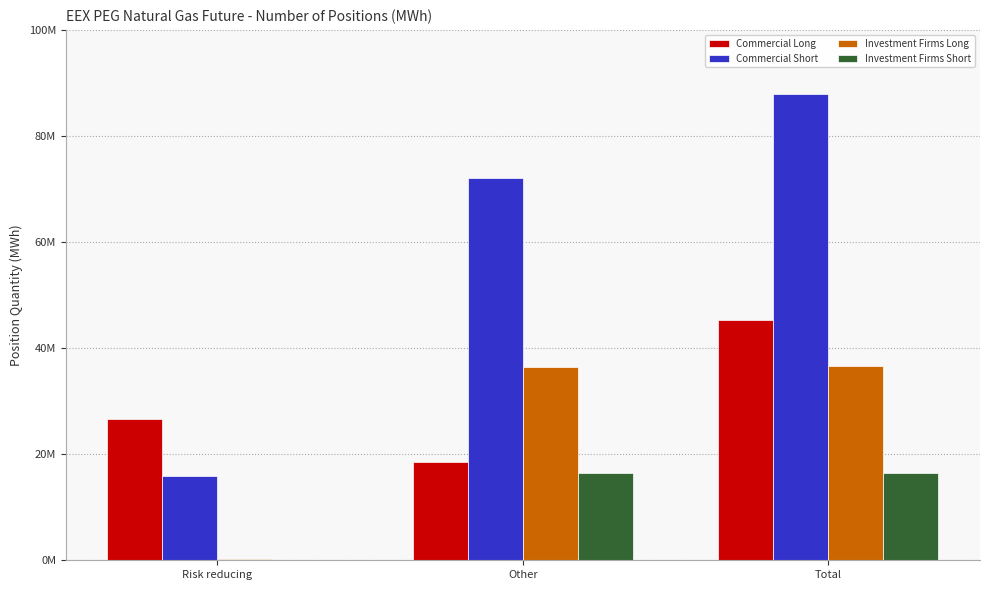

At how many categories does at least one series exceed 40933170?

2